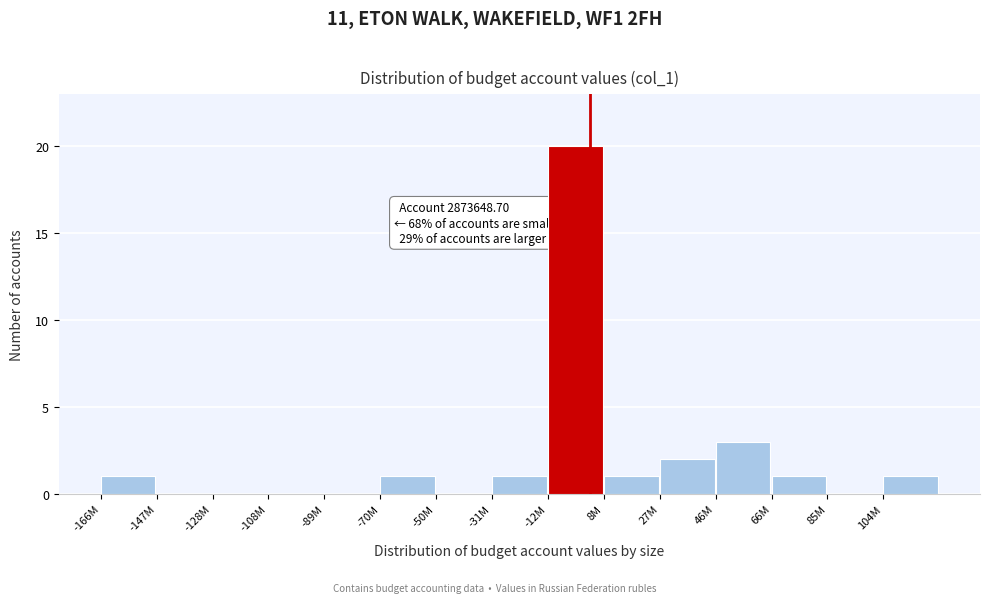

Reading left to right, transcribe all the data shown in this chart.

-166M=1	-147M=0	-128M=0	-108M=0	-89M=0	-70M=1	-50M=0	-31M=1	-12M=20	8M=1	27M=2	46M=3	66M=1	85M=0	104M=1